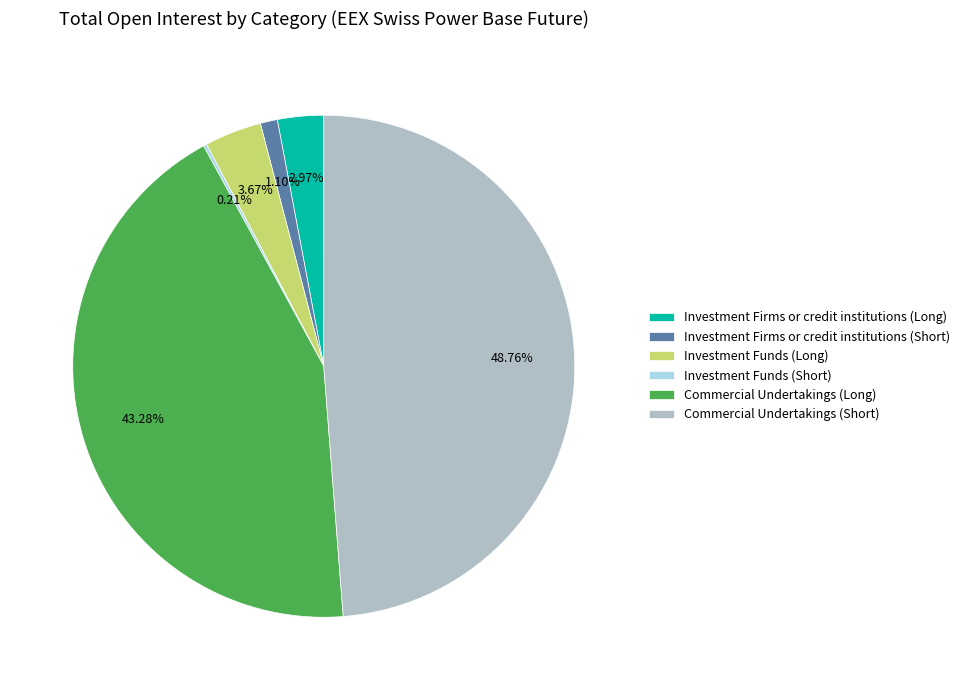

To the nearest percent, what portion does Commercial Undertakings (Long) represent?

43%